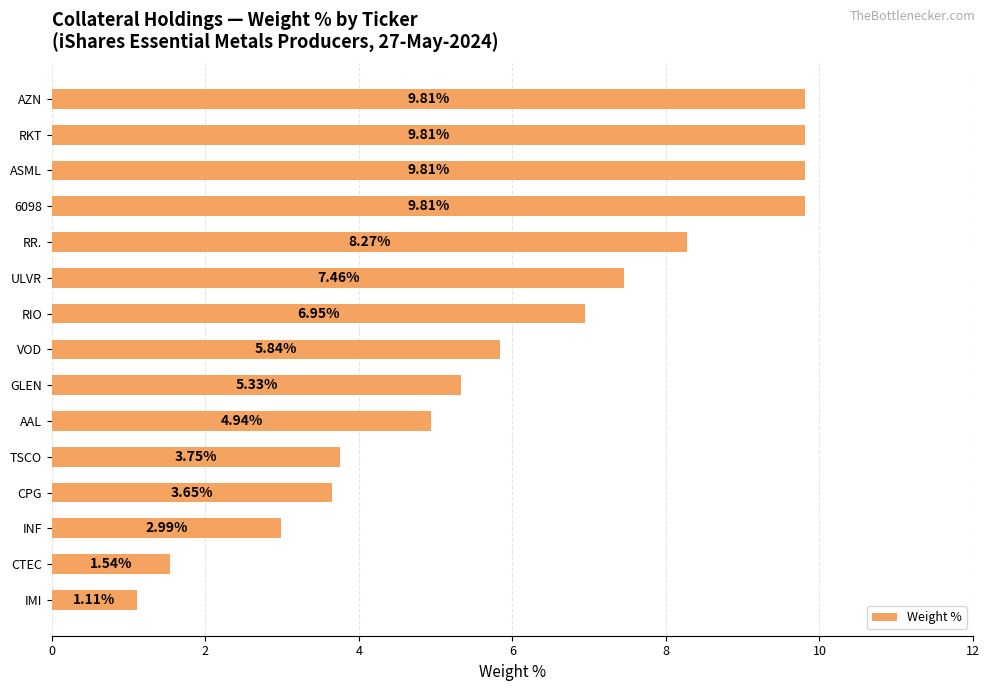

What is the difference between the maximum and second lowest values?

8.3